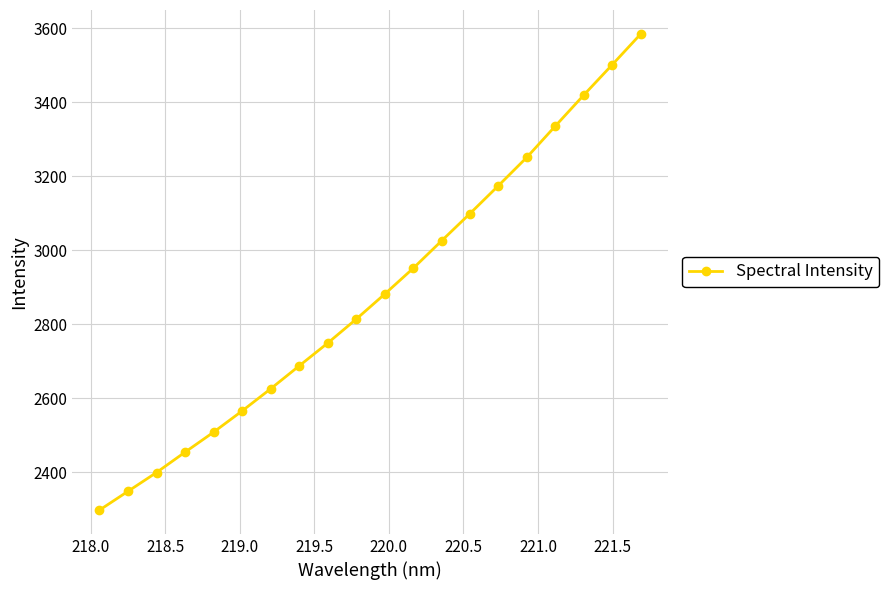

How many values are below 2880?

10